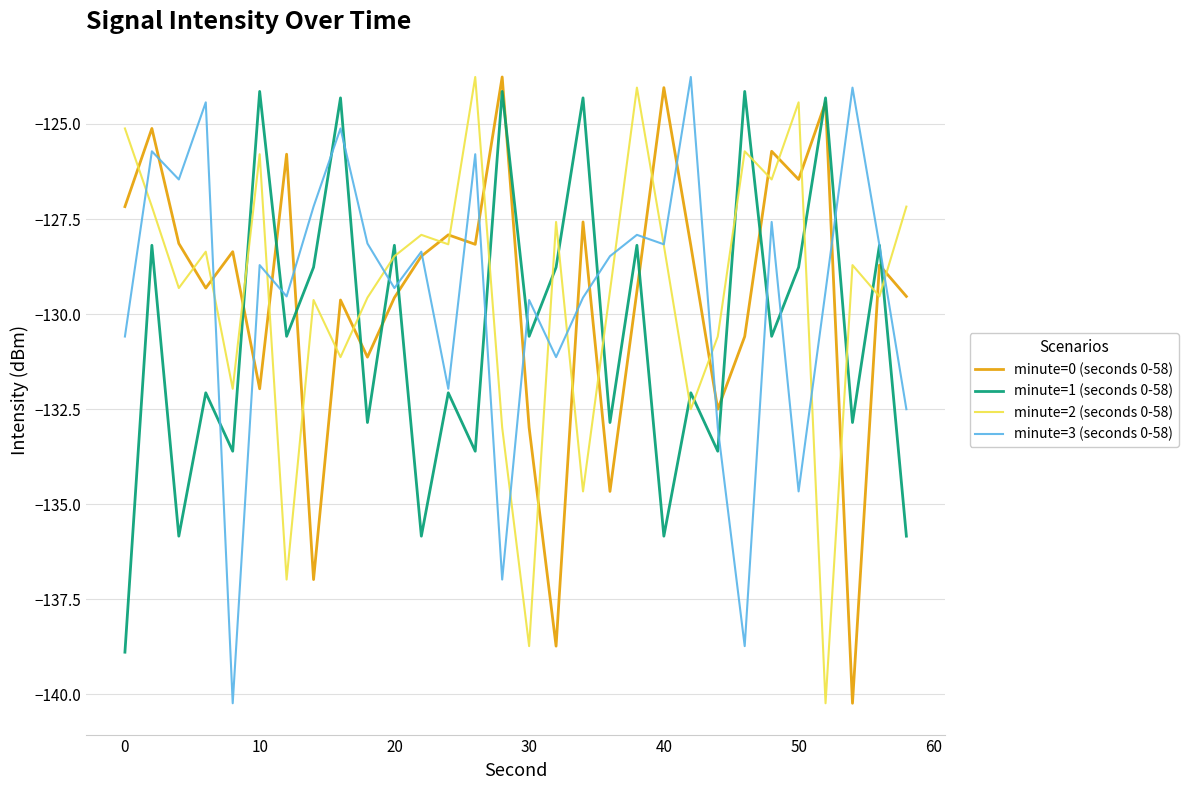

What is the minimum value shown in the chart?

-140.2